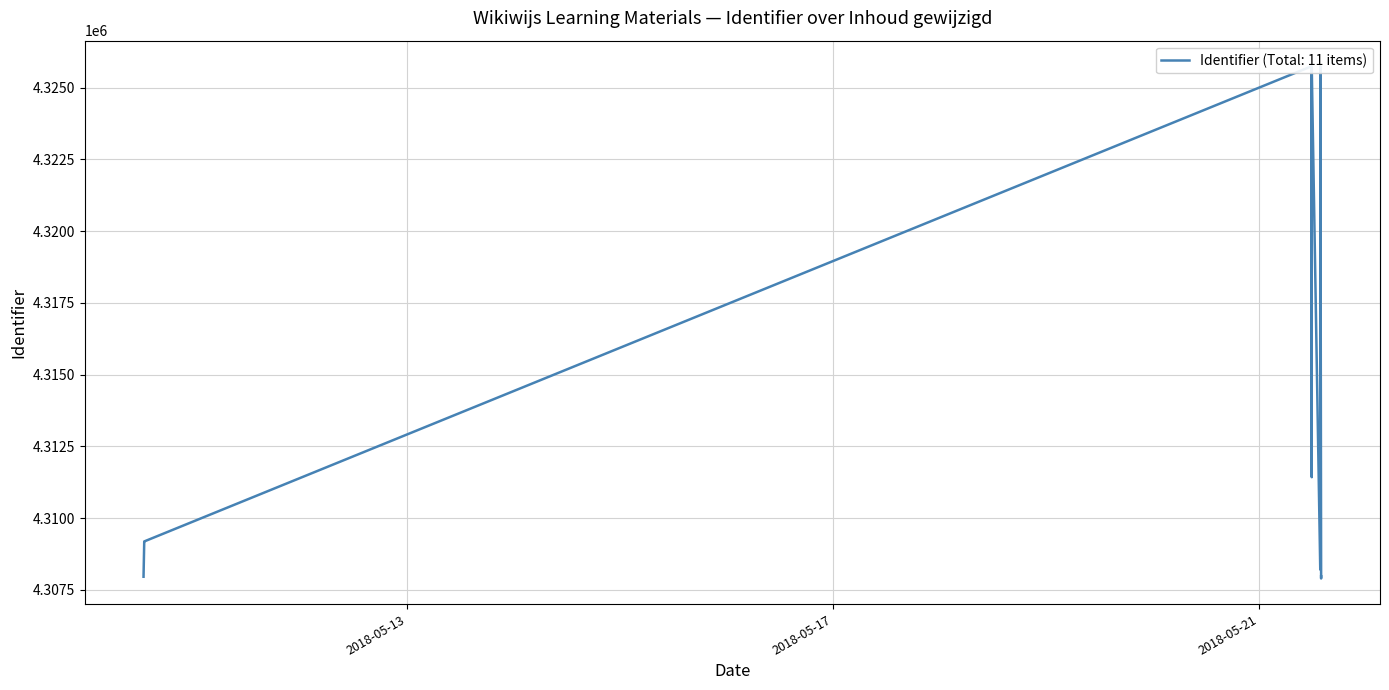

What is the approximate value at 2018-05-21 13:53:10, to the nearest 10?

4307970